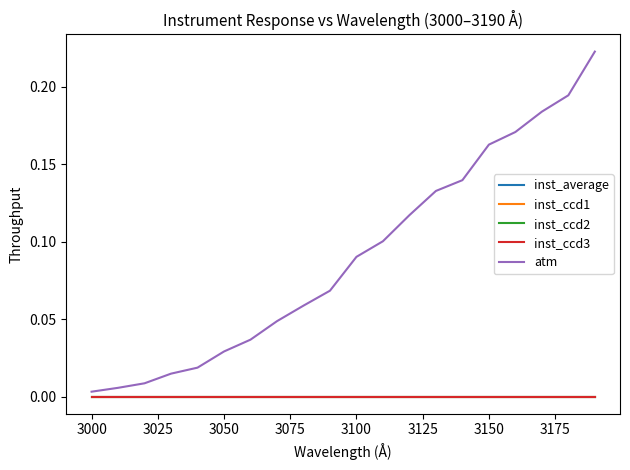

Does the chart have visible grid lines?

No